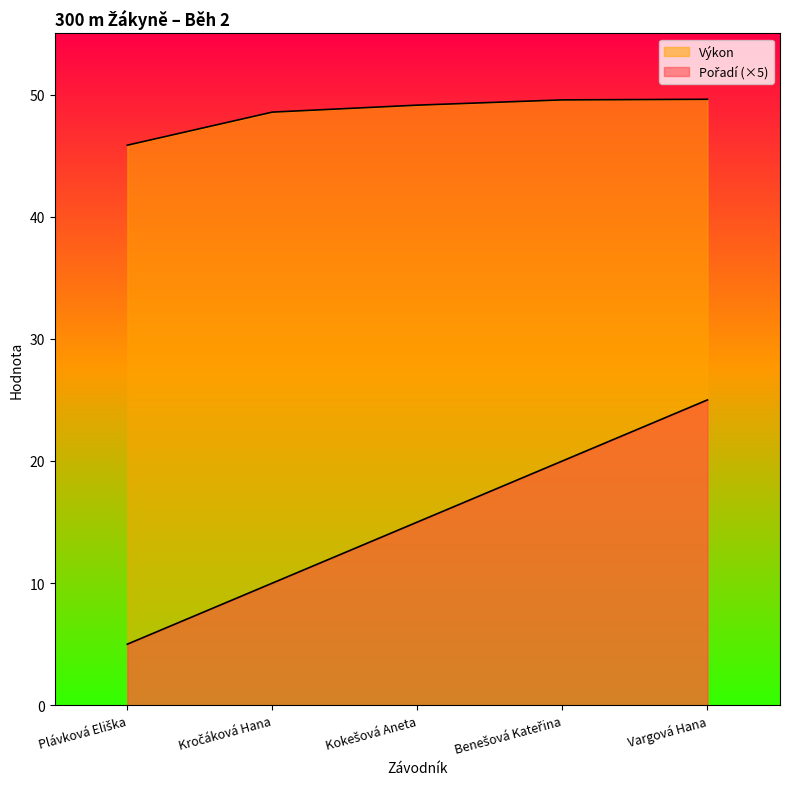

Which series has the largest range (max minus min)?

Pořadí